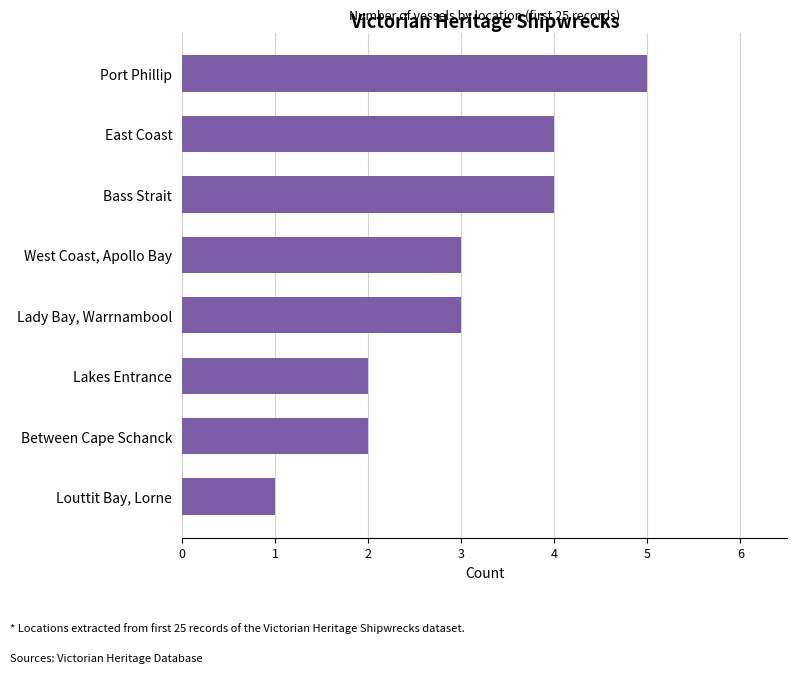

What is the label of the 4th bar from the top?

West Coast, Apollo Bay